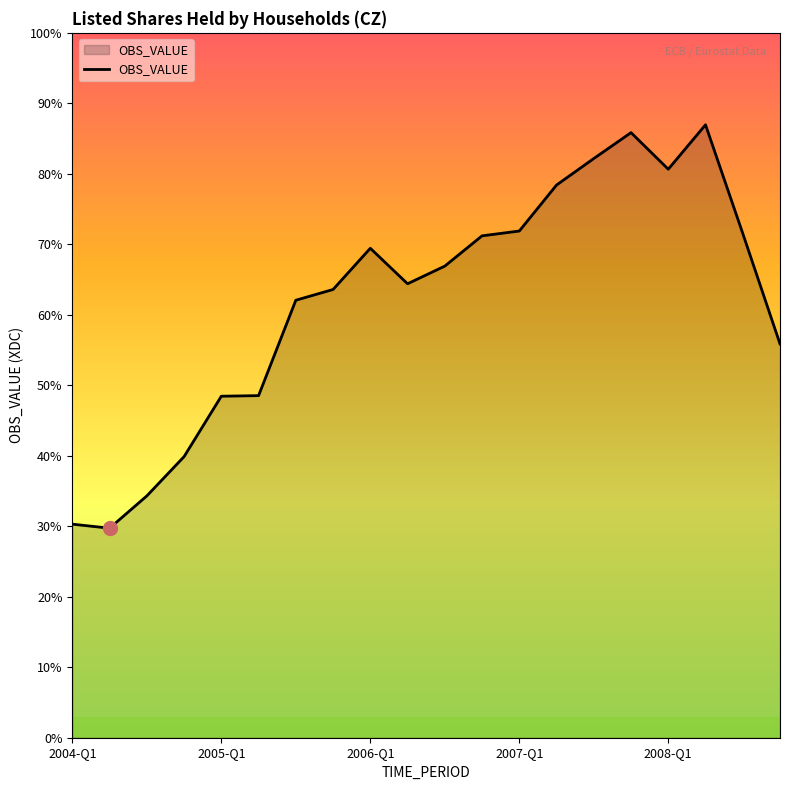

Is this an area chart (filled region under the line)?

Yes